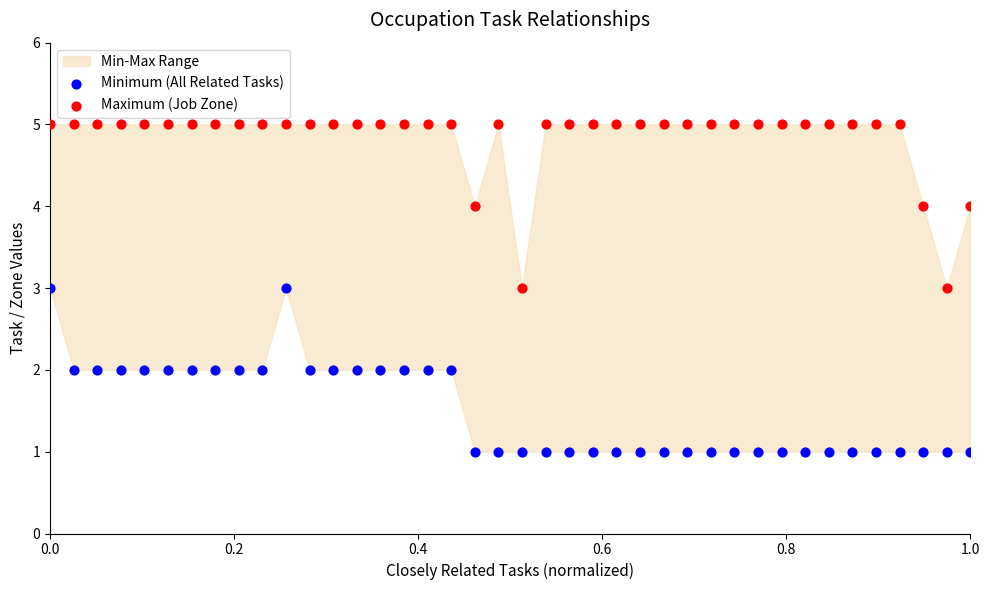

Which series reaches the minimum Y coordinate?

Minimum (All Related Tasks)